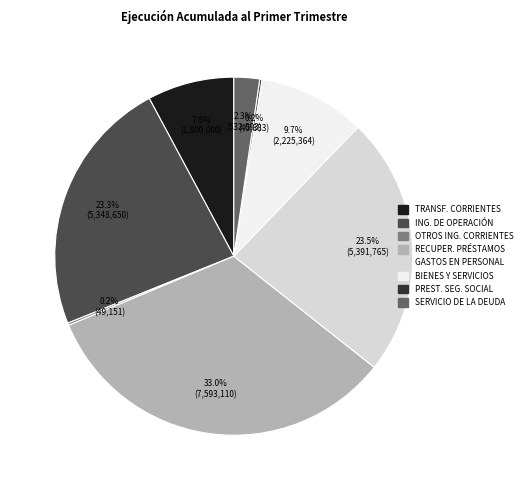

Is there a majority slice in this chart?

No